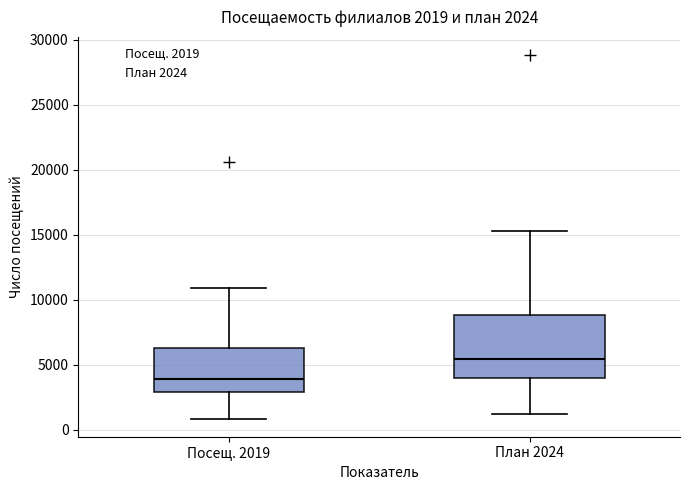

Which box's median line is the lowest?

Посещ. 2019